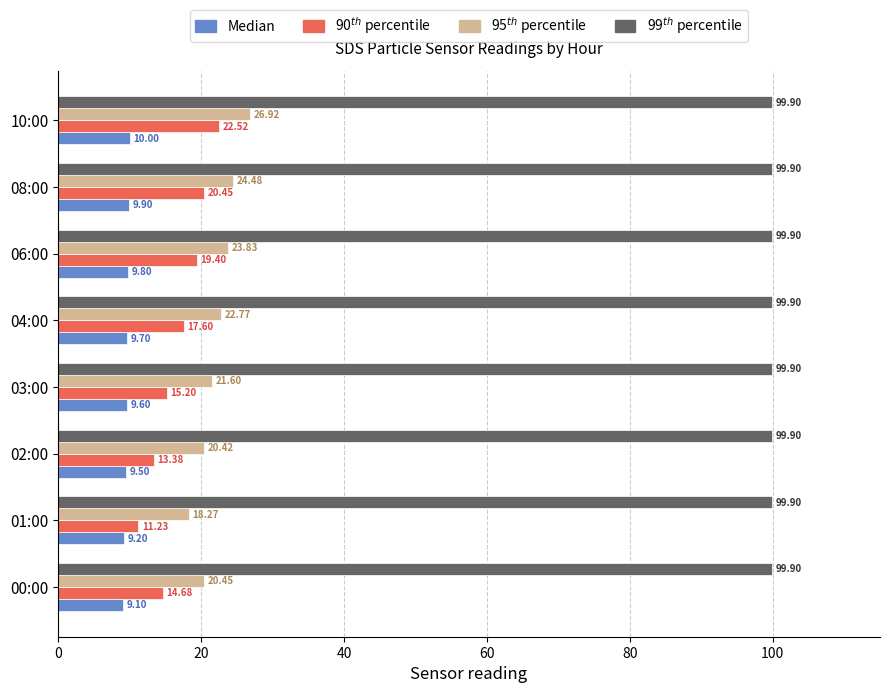

What is the spread (max minus min) of values at 00:00?

90.8